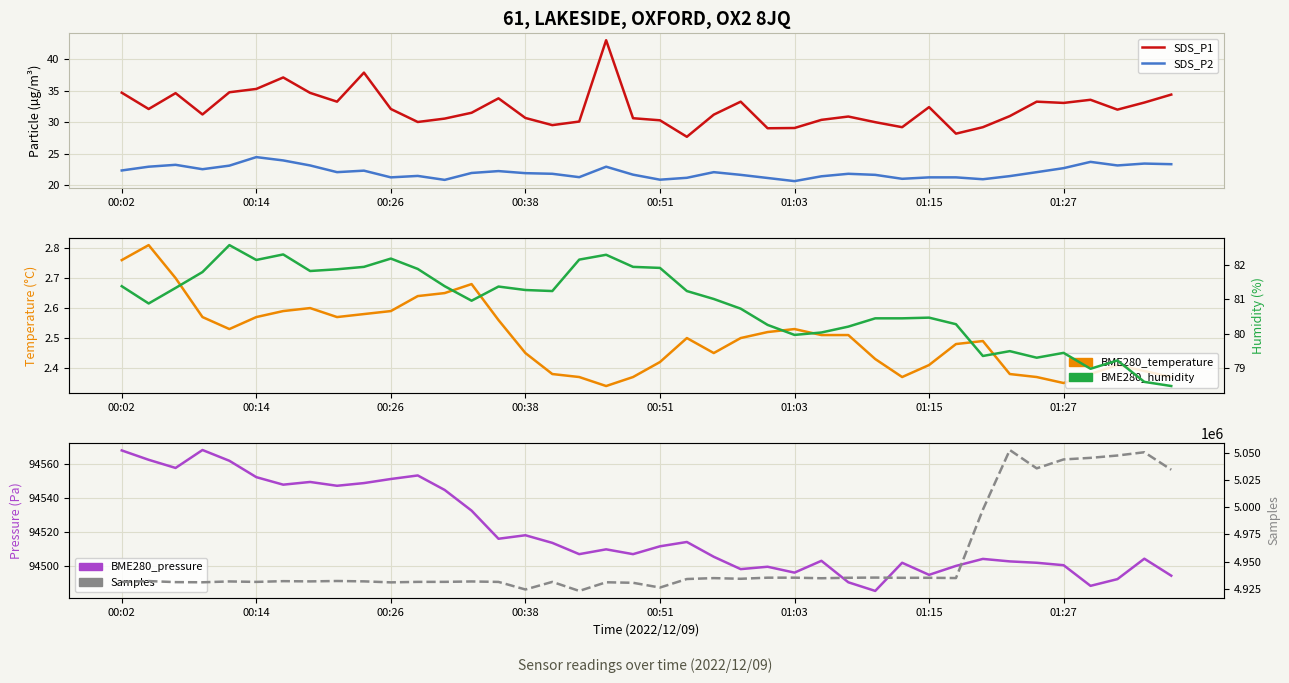

How many distinct data groups are displayed?

6